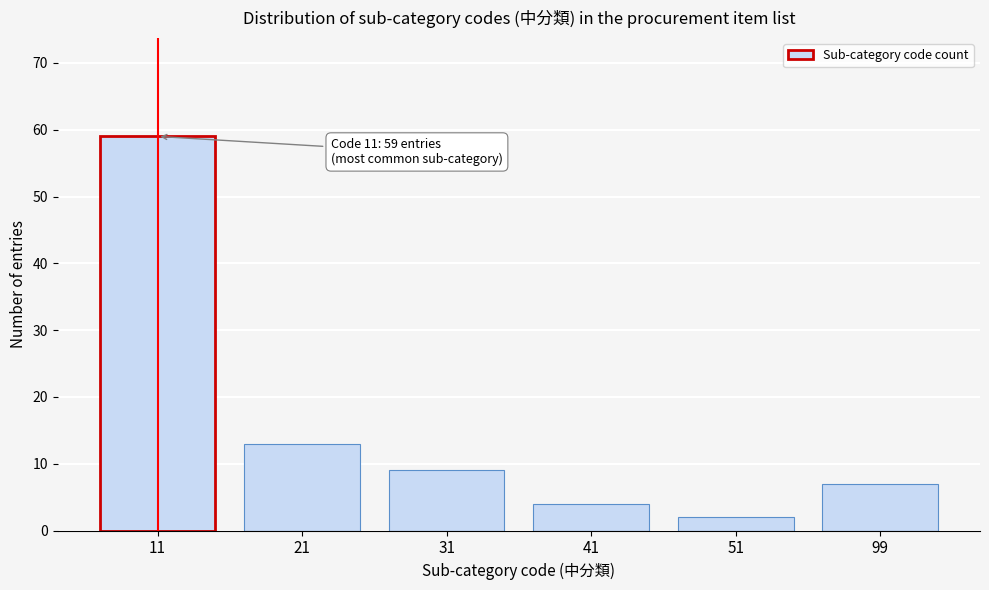

Reading left to right, transcribe all the data shown in this chart.

59	13	9	4	2	7